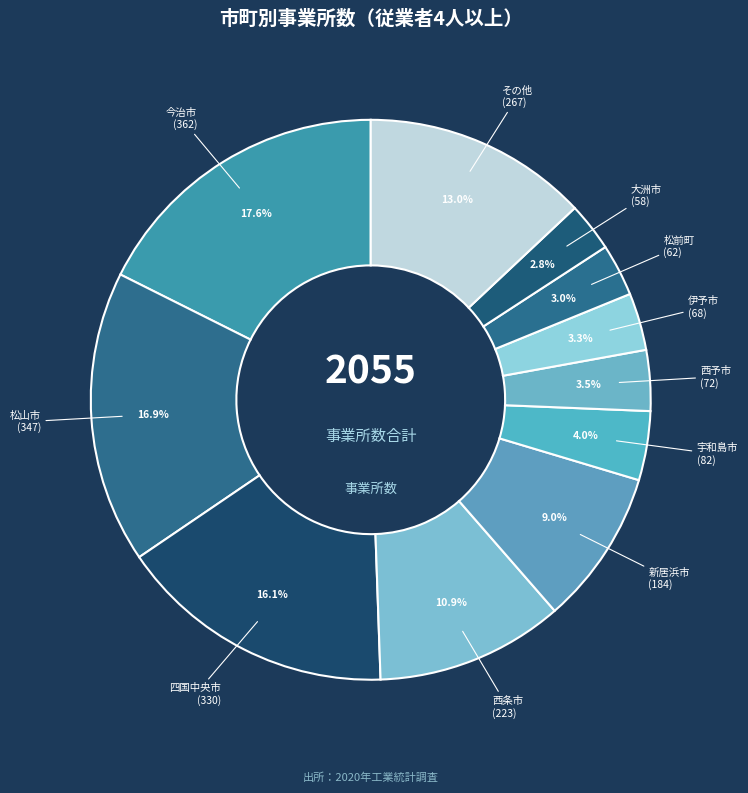

How many segments does this pie chart have?

11